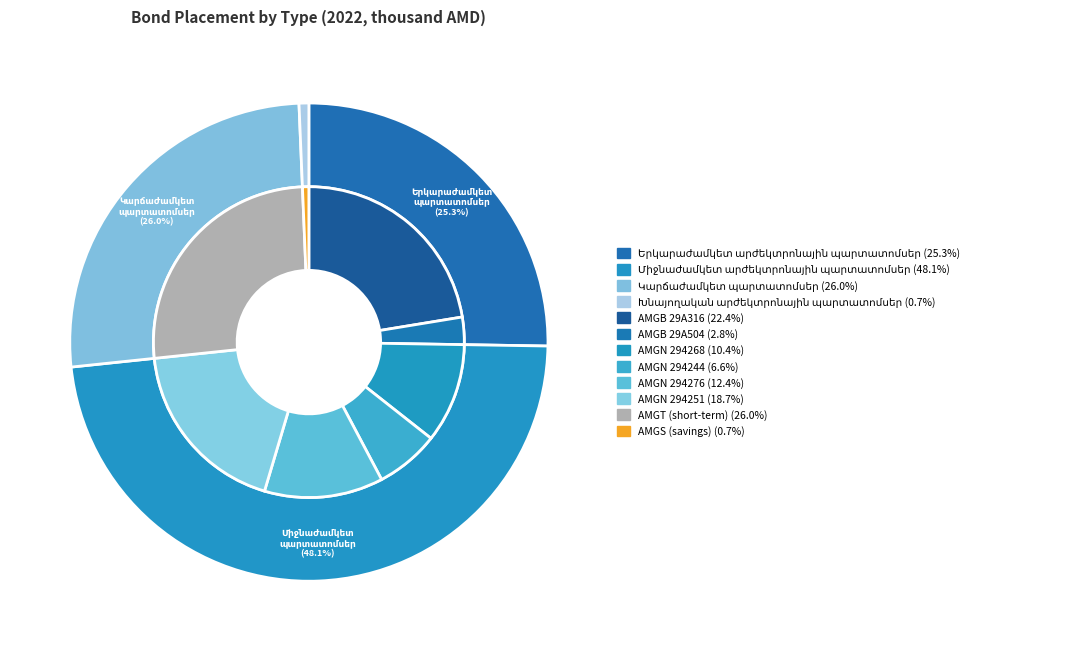

Is there any slice that represents more than half of the pie?

No